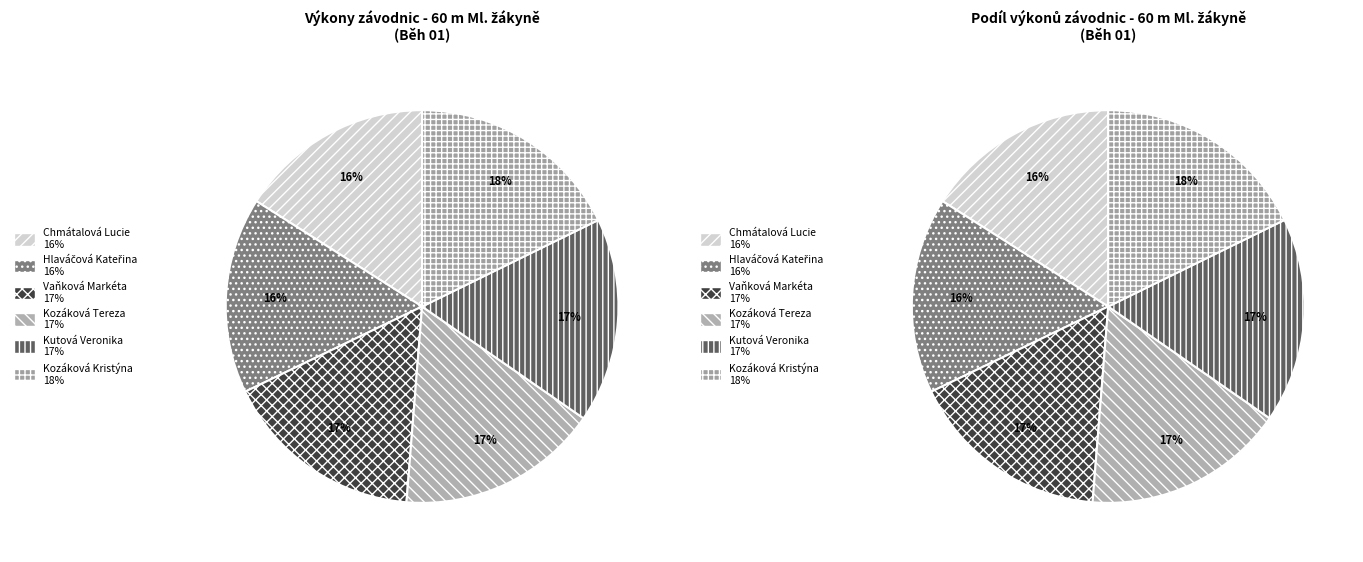

Which category has the smallest portion of the pie?

Chmátalová Lucie